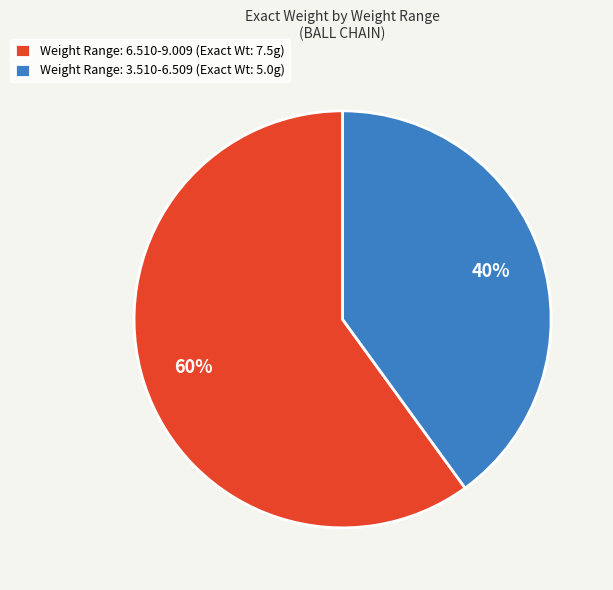

Do Weight Range: 6.510-9.009 (Exact Wt: 7.5g) and Weight Range: 3.510-6.509 (Exact Wt: 5.0g) together represent more than half of the pie?

Yes